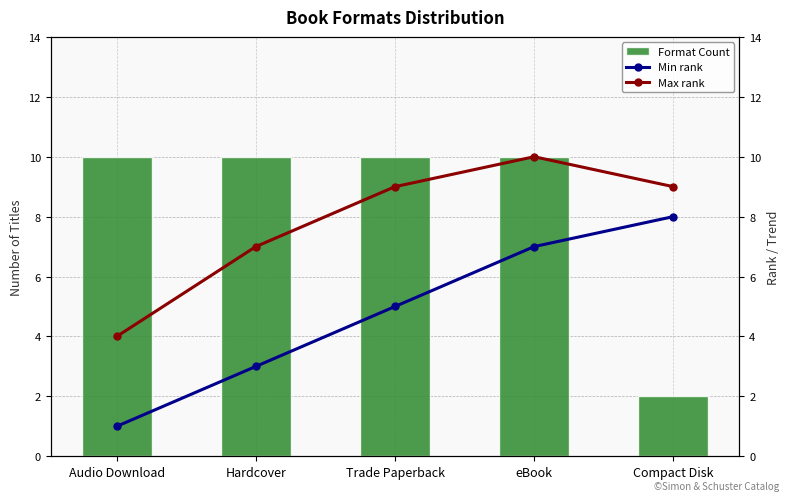

What is the difference between the maximum and minimum values in the Max rank series?

6